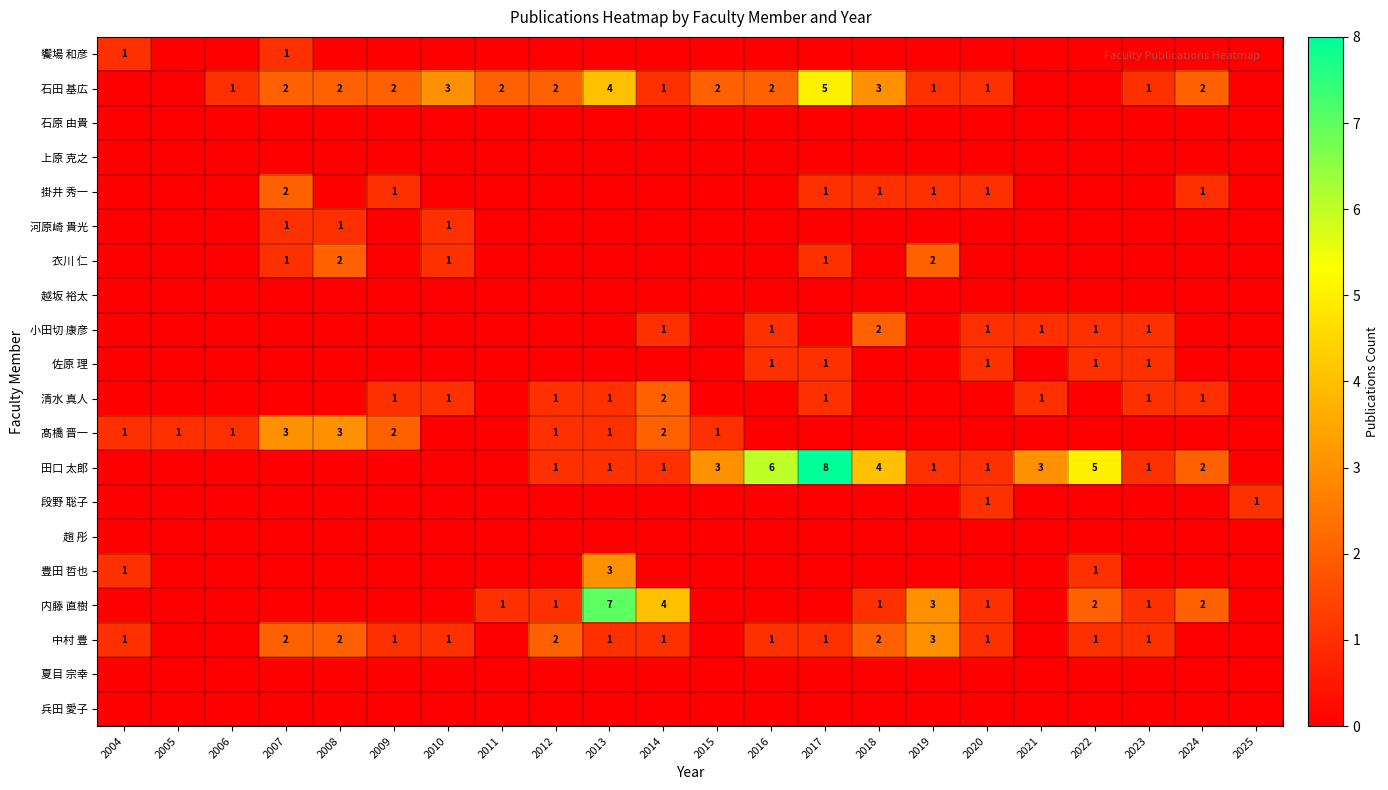

The value of 石田 基広 at 2016 is 2. True or false?

True